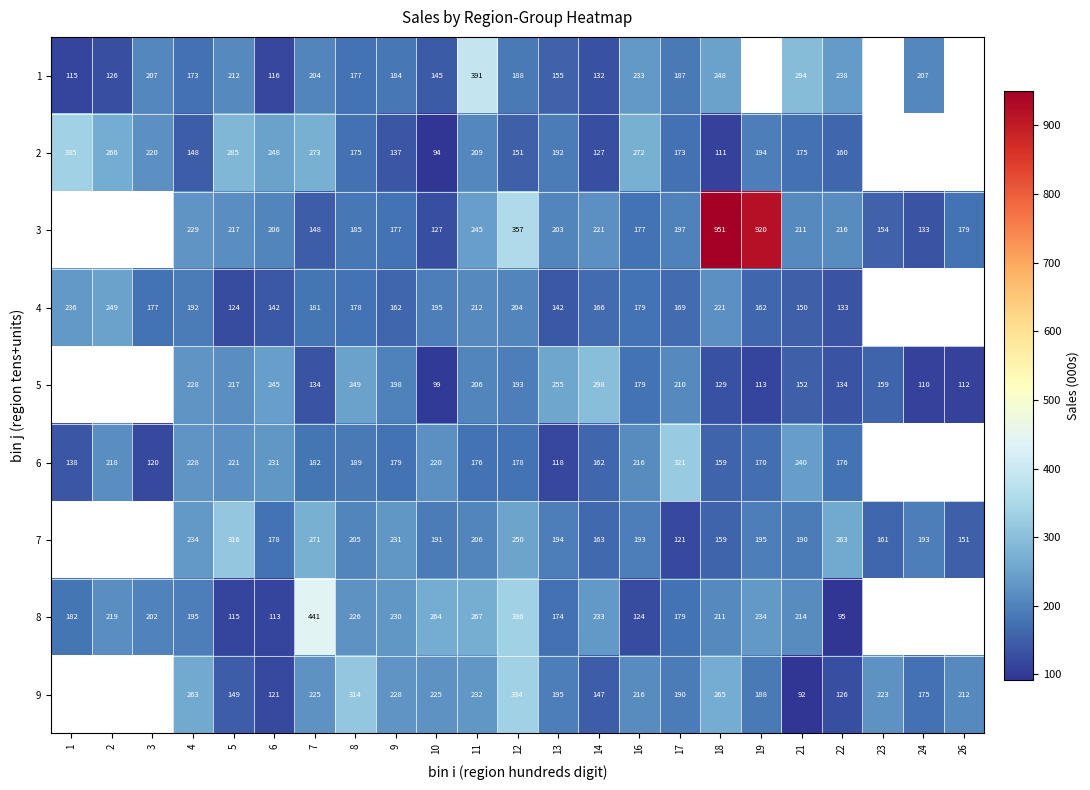

True or false: 7 has a value of 70 at 21.

False